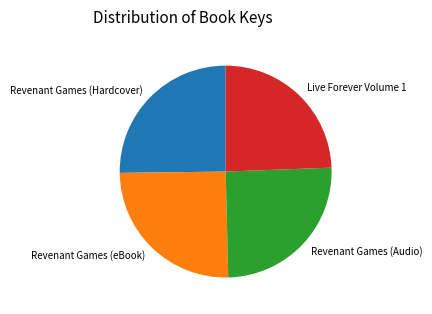

Combined, do Revenant Games (eBook) and Revenant Games (Audio) account for over 50%?

Yes